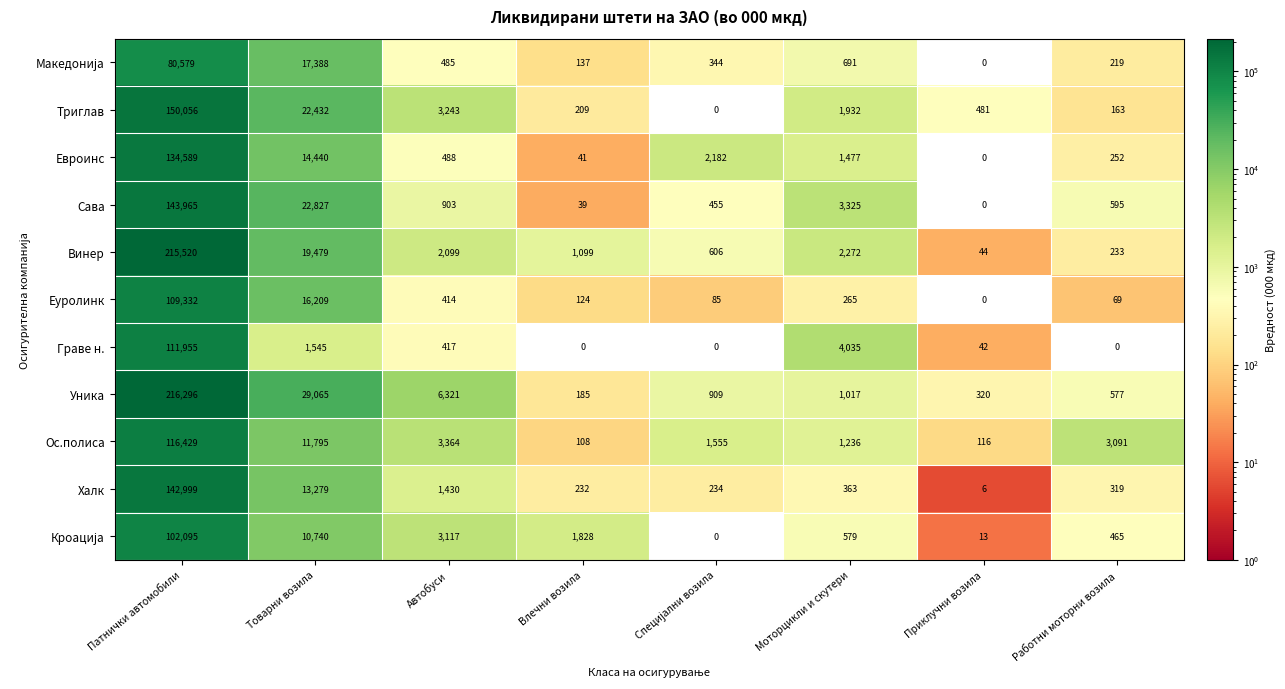

Which series has the widest spread of values?

Уника